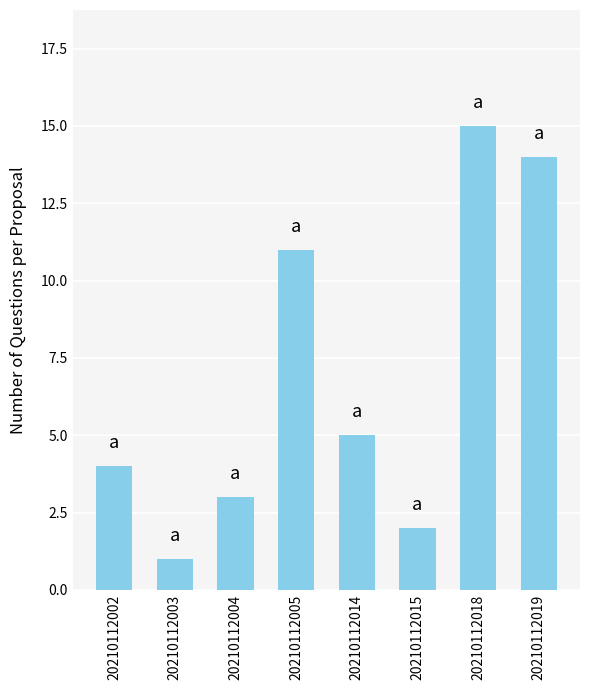

How many data points are less than 5?

4